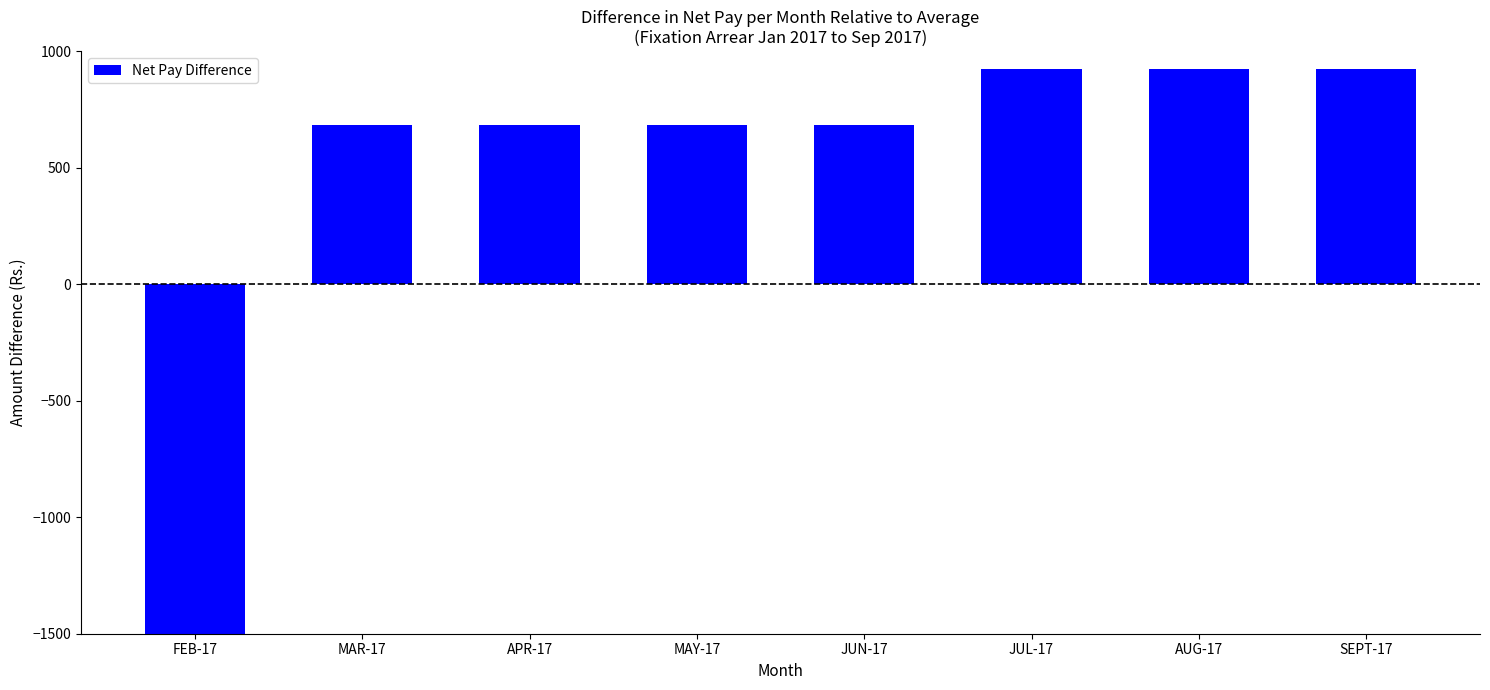

What value does the data have at JUN-17?

682.6